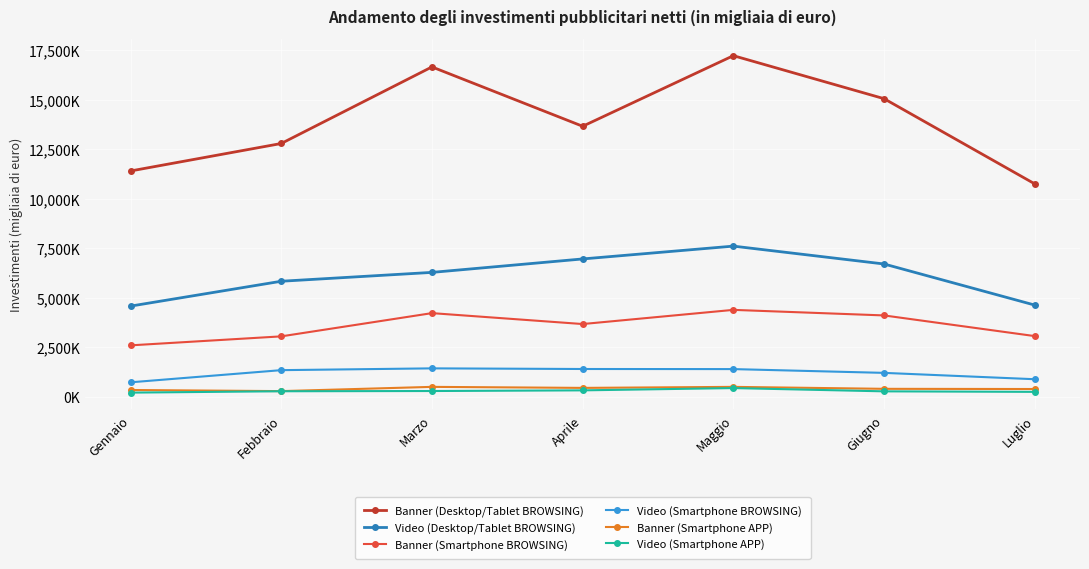

At Gennaio, list the series in order from largest to smallest.

Banner (Desktop/Tablet BROWSING), Video (Desktop/Tablet BROWSING), Banner (Smartphone BROWSING), Video (Smartphone BROWSING), Banner (Smartphone APP), Video (Smartphone APP)